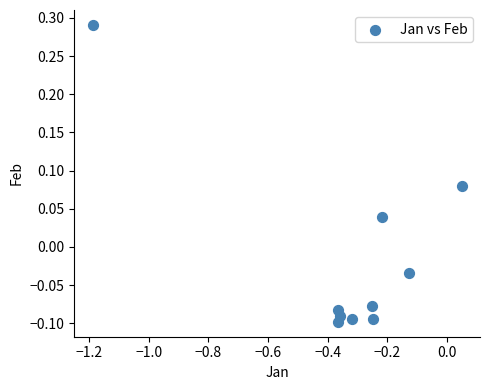

What is the range of Y values (max minus min)?

0.4